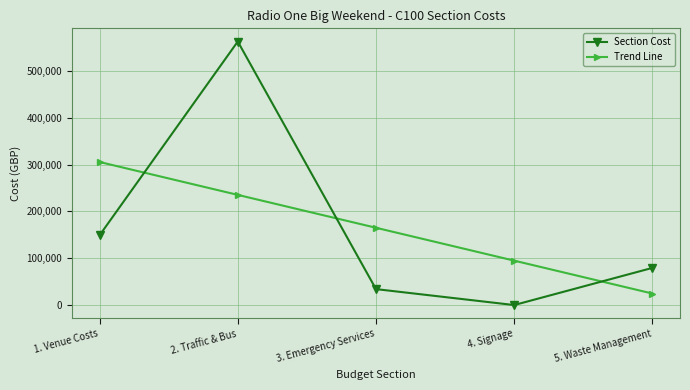

Reading left to right, transcribe all the data shown in this chart.

Section Cost: 1. Venue Costs=149020.0	2. Traffic & Bus=562655.6	3. Emergency Services=34031.0	4. Signage=0.0	5. Waste Management=79313.0
Trend Line: 1. Venue Costs=305417.8	2. Traffic & Bus=235210.9	3. Emergency Services=165003.9	4. Signage=94797.0	5. Waste Management=24590.0